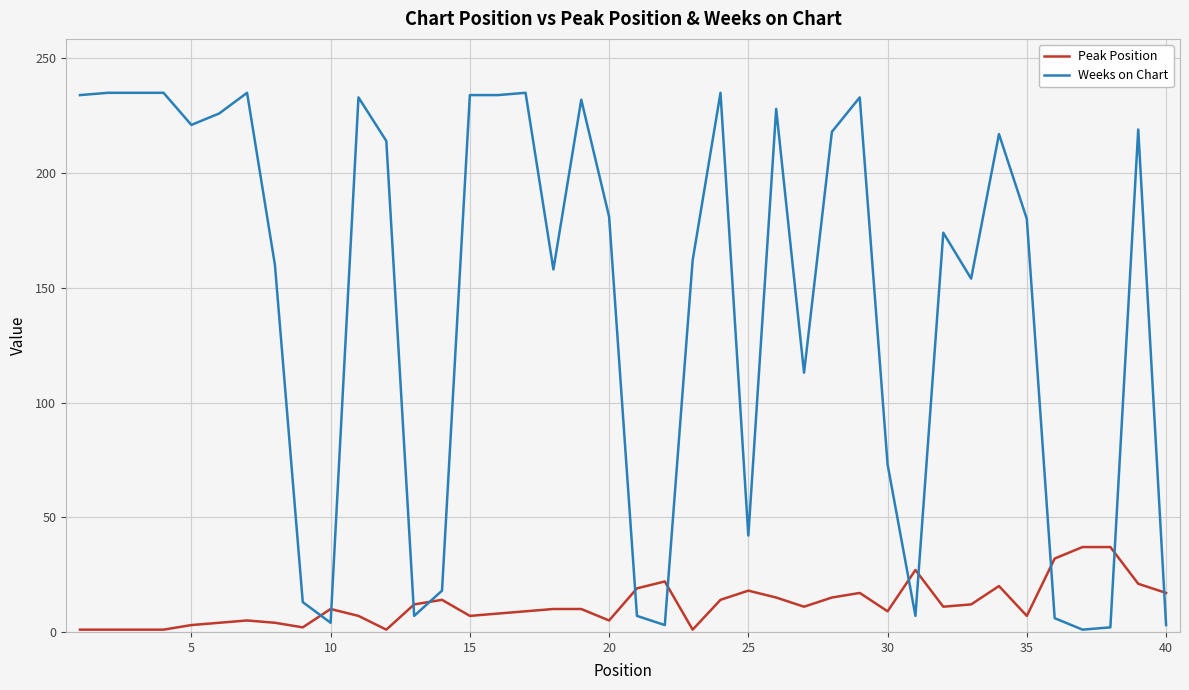

What is the difference between the maximum and minimum values in the Weeks on Chart series?

234